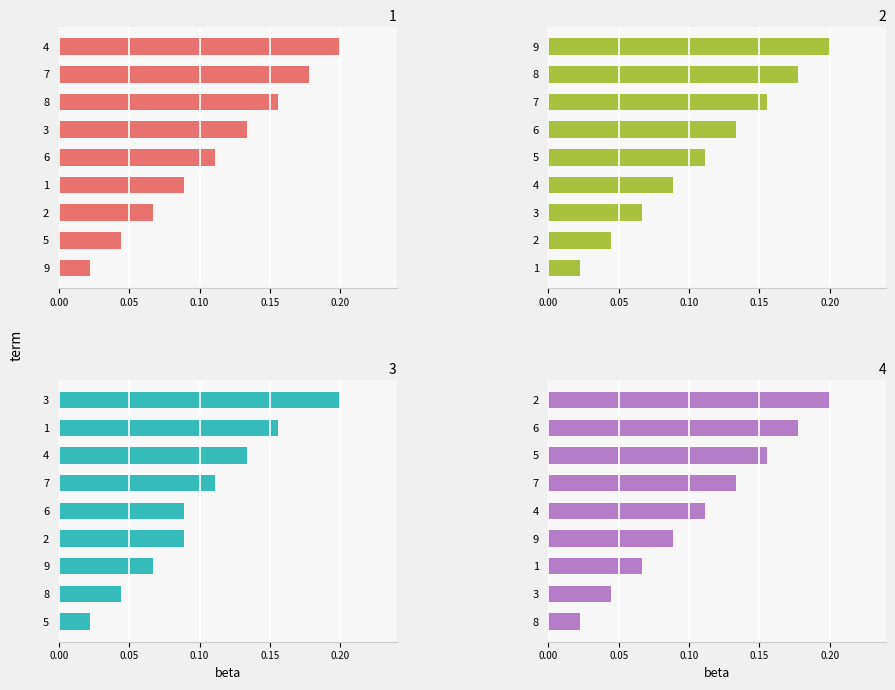

At how many categories does at least one series exceed 0?

9